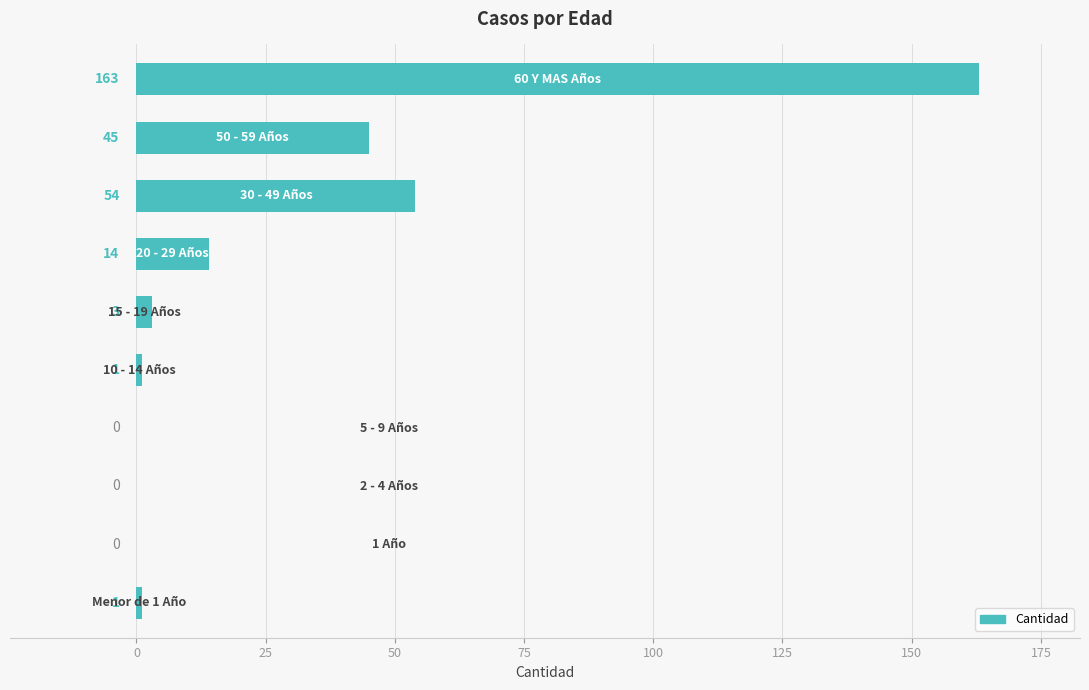

What is the greatest value displayed?

163